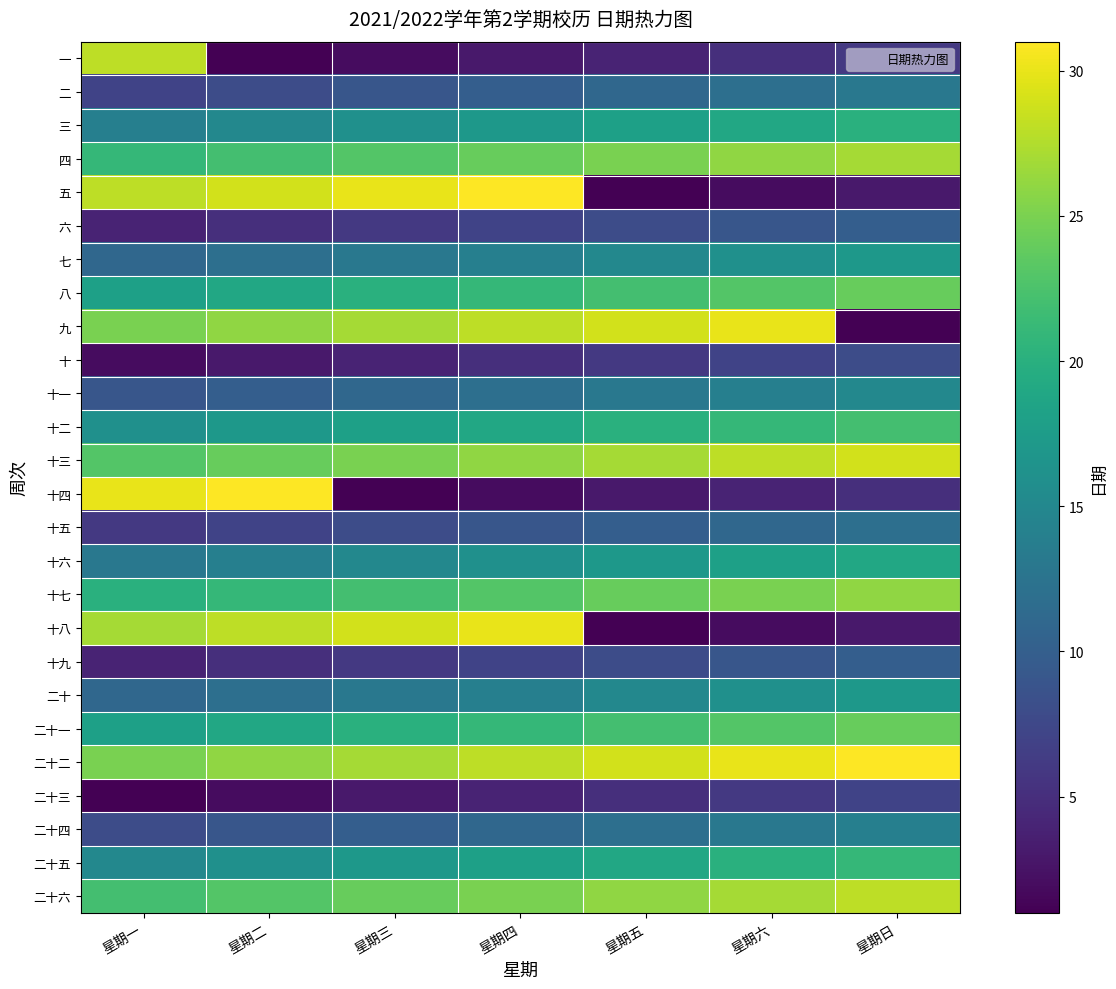

Count the number of data series in this chart.

26